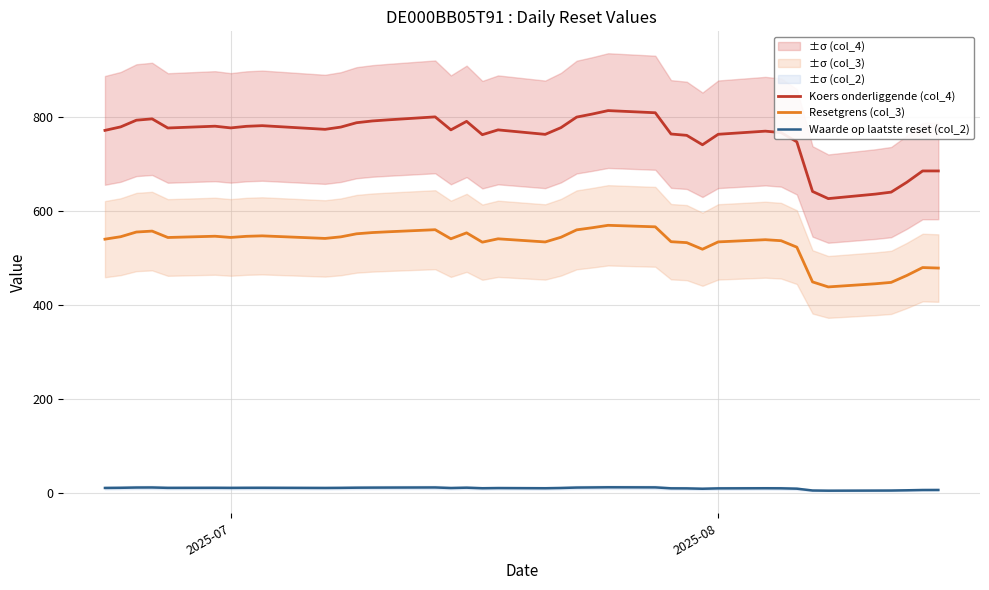

How many interior local valleys does the Koers onderliggende (col_4) series have?

8